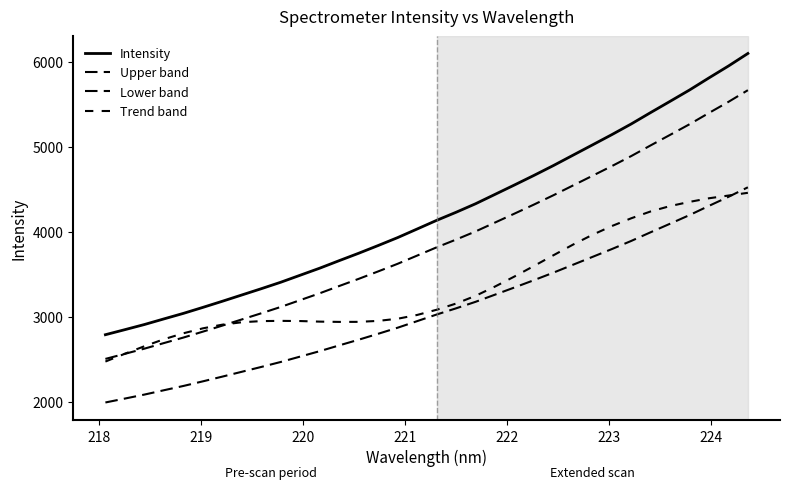

Rank the series by their maximum value, from lowest to highest.

Trend band, Lower band, Upper band, Intensity